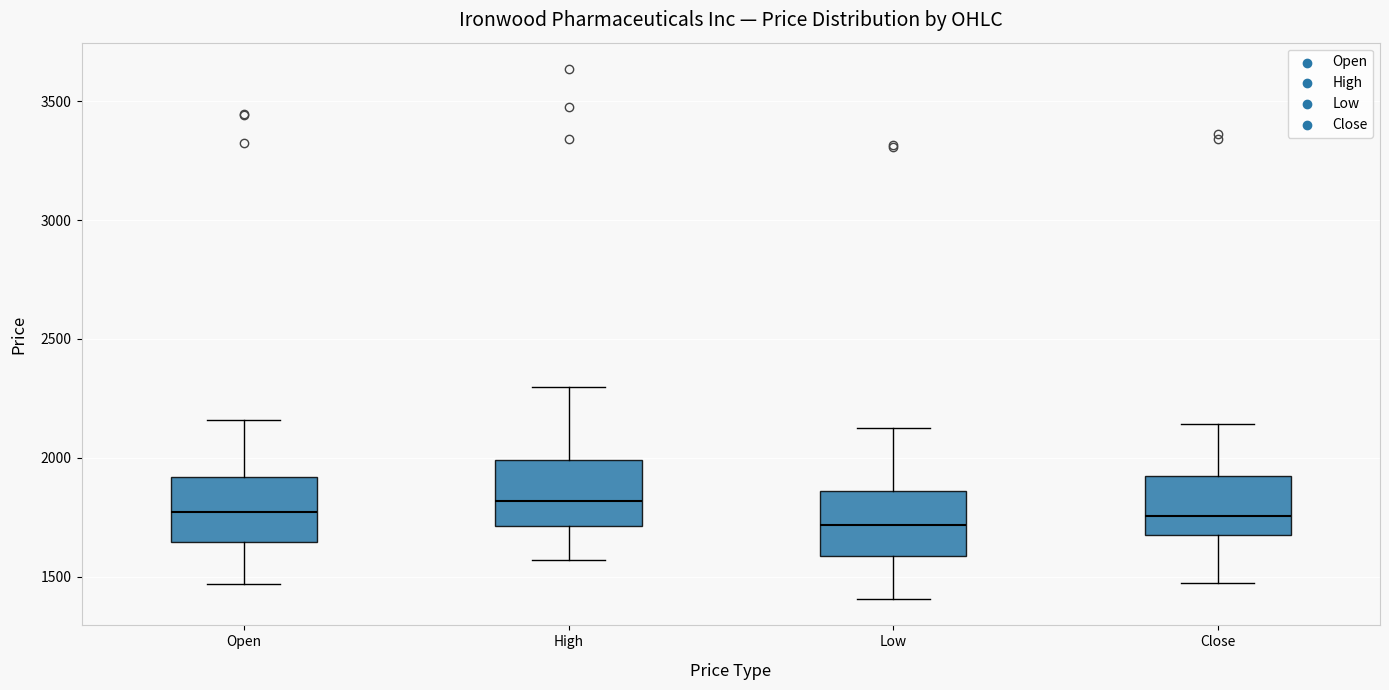

Where is the upper edge of the box for High on the y-axis? The values are not printed on the chart, so give them approximately, as read against the axis.

2000